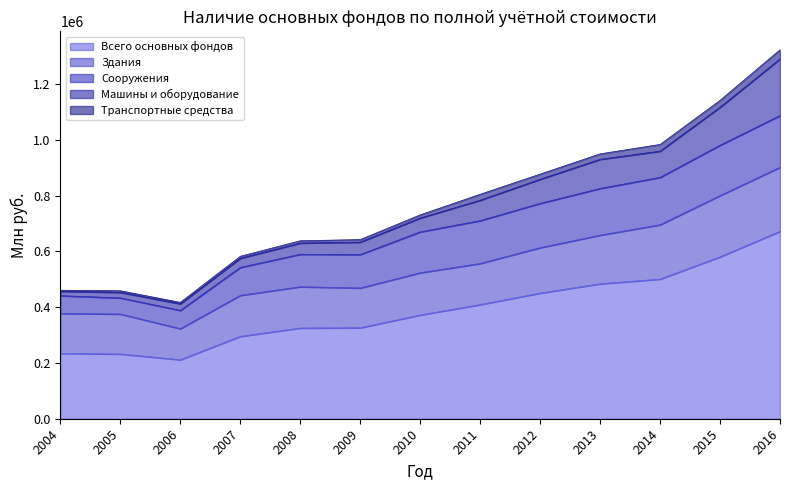

Reading left to right, what are all the values shown in this chart?

Всего основных фондов: 2004=234264	2005=232158	2006=211619	2007=295440	2008=325284	2009=326238	2010=372042	2011=409387	2012=450562	2013=483953	2014=500778	2015=580664	2016=672303
Здания: 2004=143339	2005=143367	2006=111408	2007=147000	2008=148192	2009=142693	2010=151536	2011=147453	2012=162967	2013=174370	2014=195019	2015=219694	2016=229631
Сооружения: 2004=63715	2005=57899	2006=65638	2007=100322	2008=116416	2009=120067	2010=146564	2011=153720	2012=158797	2013=167616	2014=169855	2015=180753	2016=185569
Машины и оборудование: 2004=15749	2005=19847	2006=23636	2007=32753	2008=40228	2009=44414	2010=49770	2011=73220	2012=86674	2013=104562	2014=94093	2015=136263	2016=203055
Транспортные средства: 2004=3838	2005=5786	2006=5034	2007=7126	2008=8255	2009=9183	2010=11323	2011=21276	2012=18454	2013=19580	2014=24051	2015=24569	2016=32825